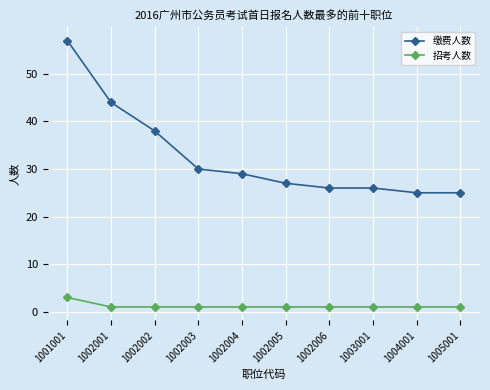

How many series are shown in this chart?

2